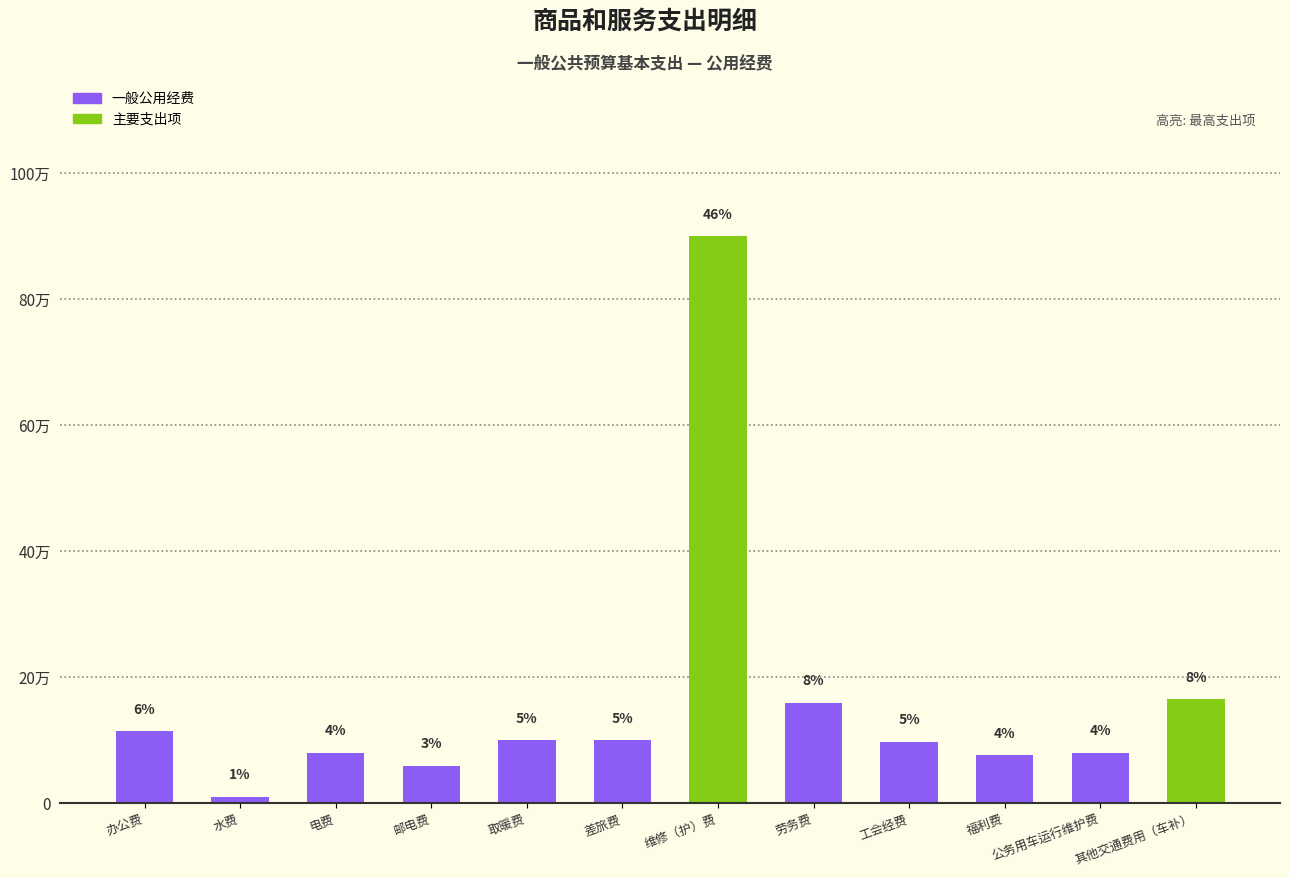

Does the chart contain any negative values?

No